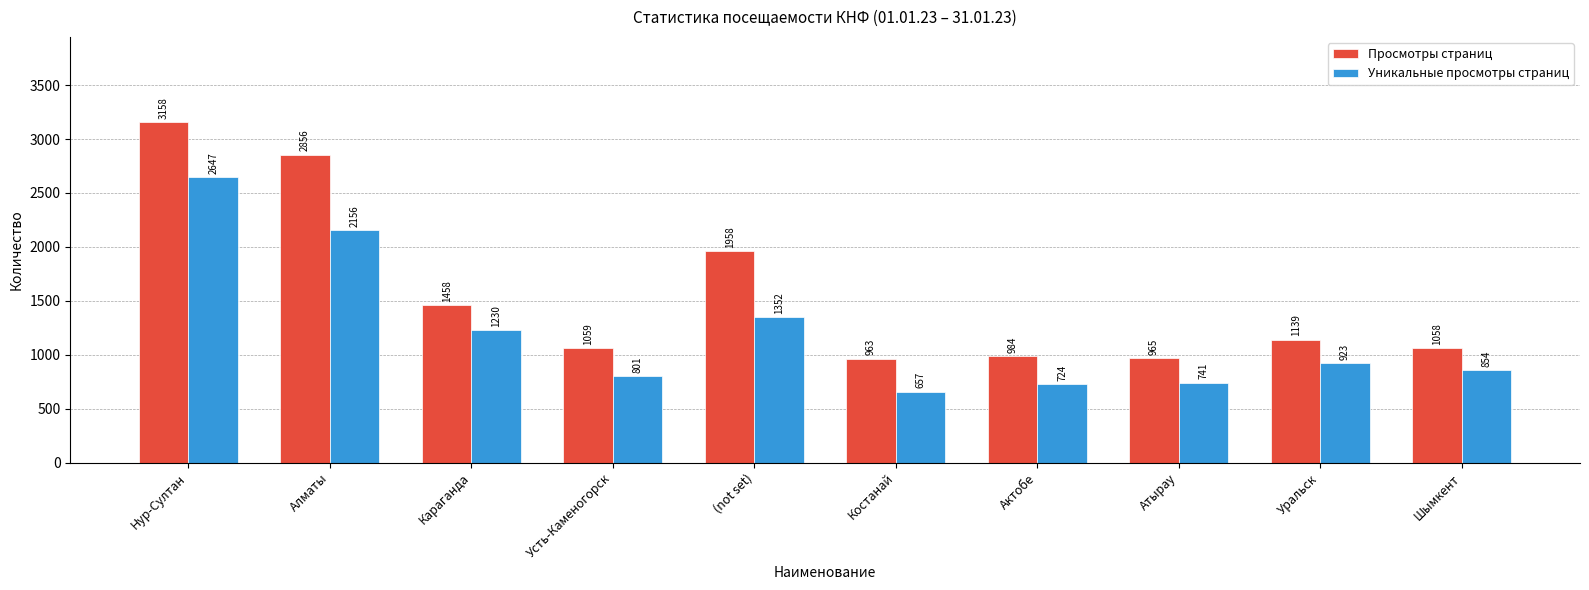

Which category has the highest value in the Уникальные просмотры страниц series?

Нур-Султан